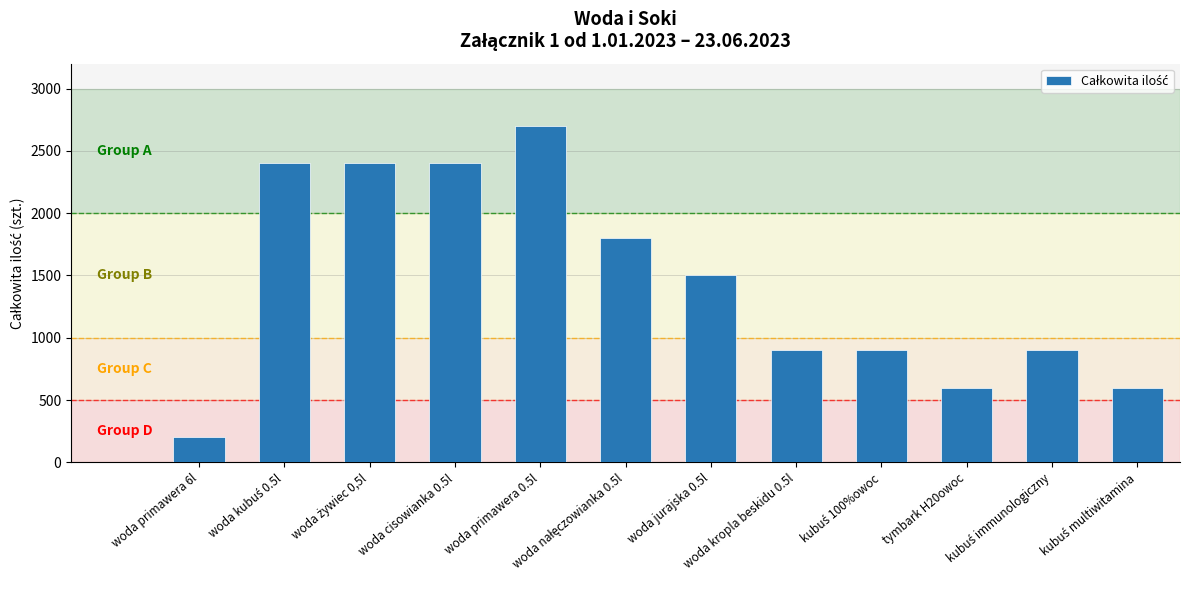

What is the value of the 7th bar from the left?

1500